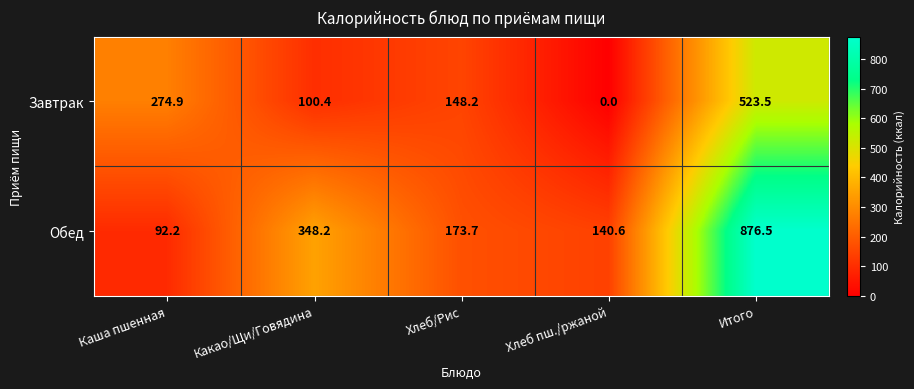

Where is Обед nearest to the value 484?

Какао/Щи/Говядина